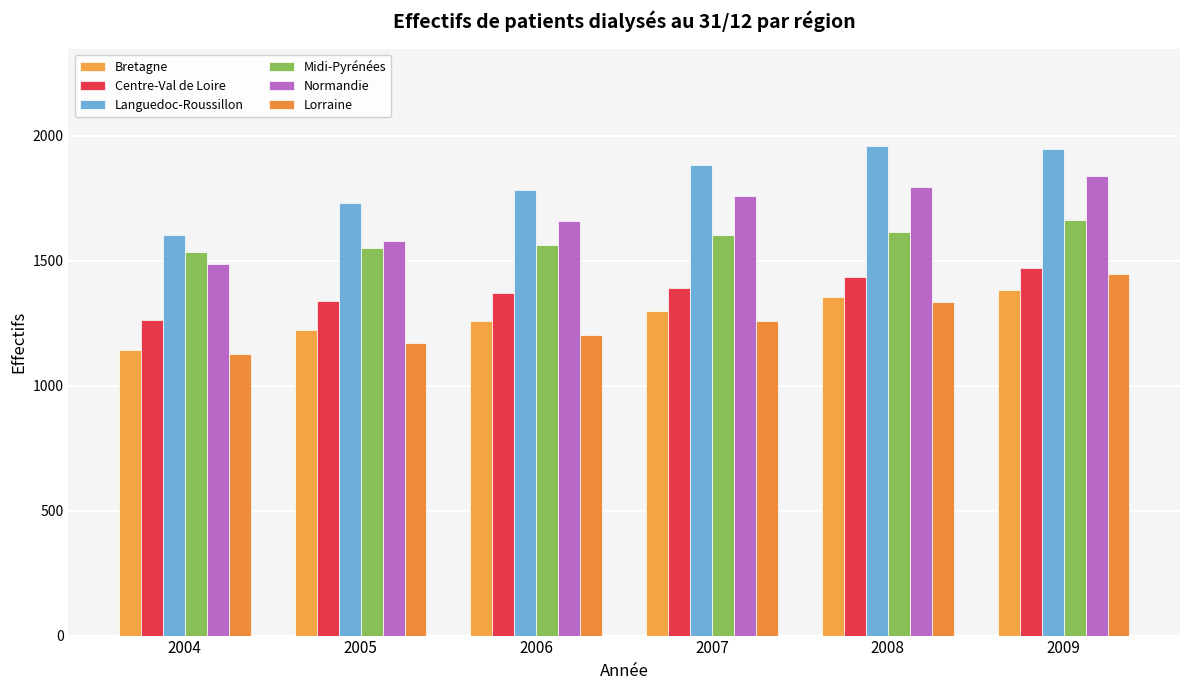

Between 2007 and 2008, which is larger?

2008